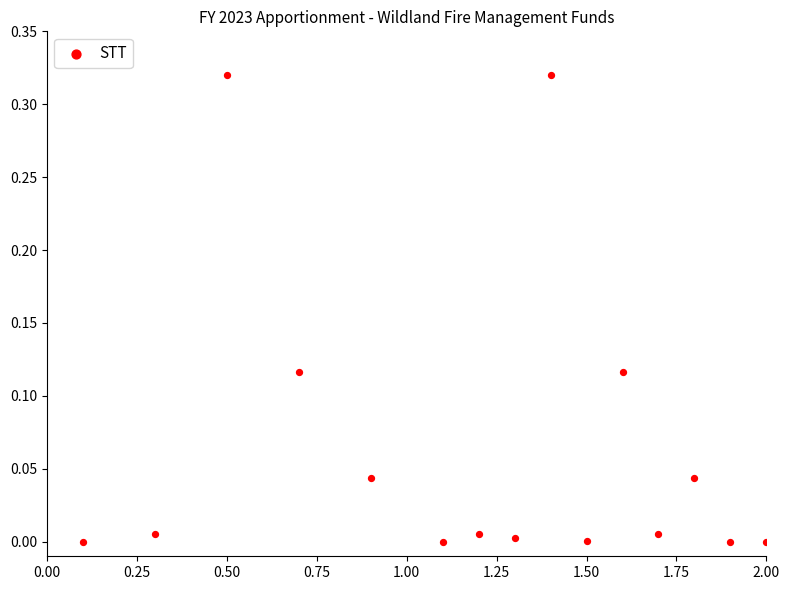

What is the range of X values (max minus min)?

1.9